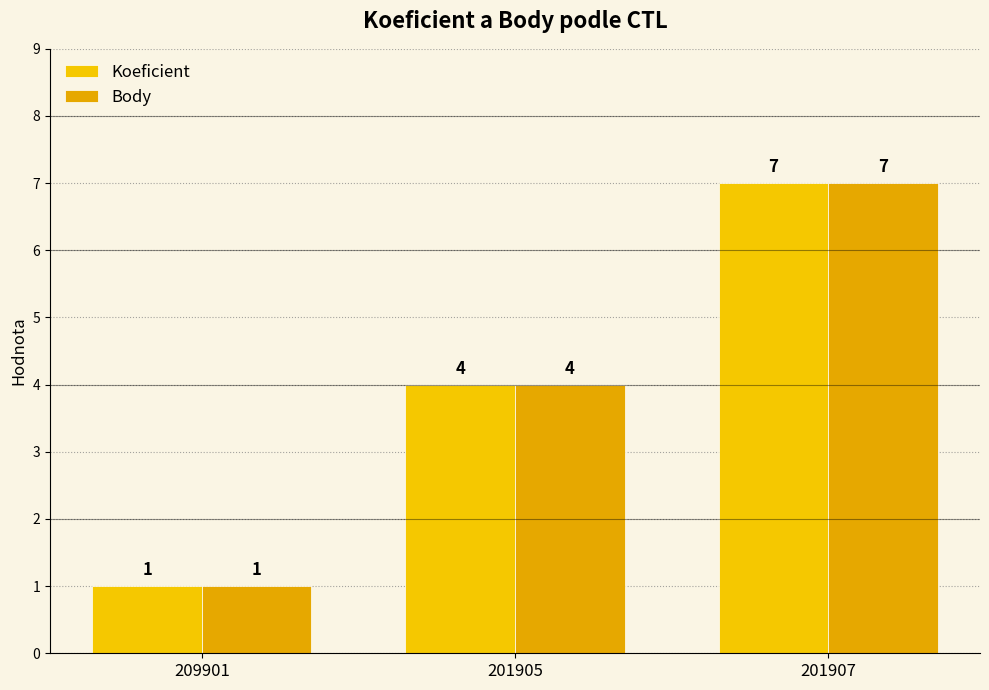

At how many categories does at least one series exceed 1?

2